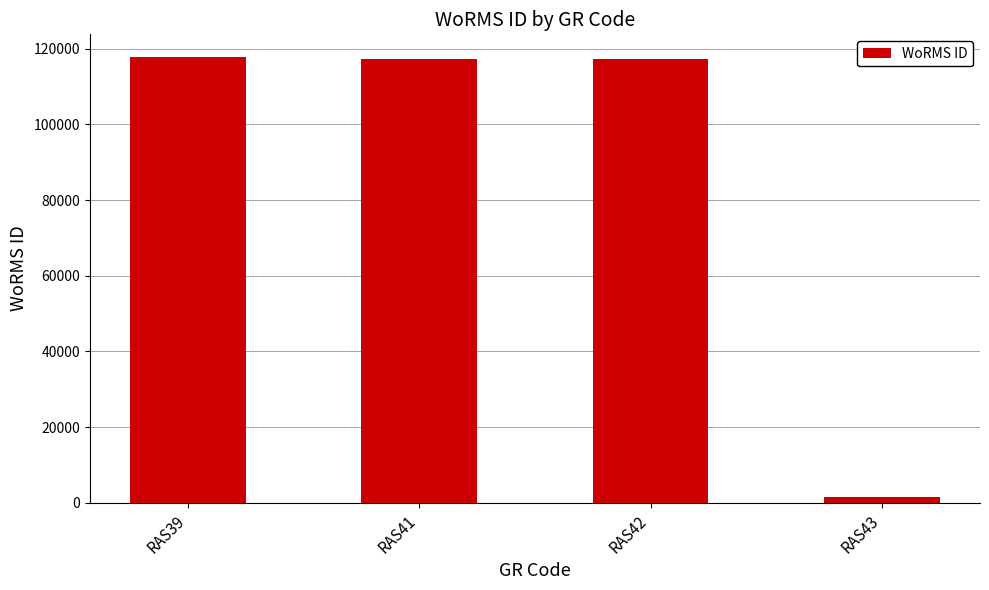

Count the number of categories in the chart.

4